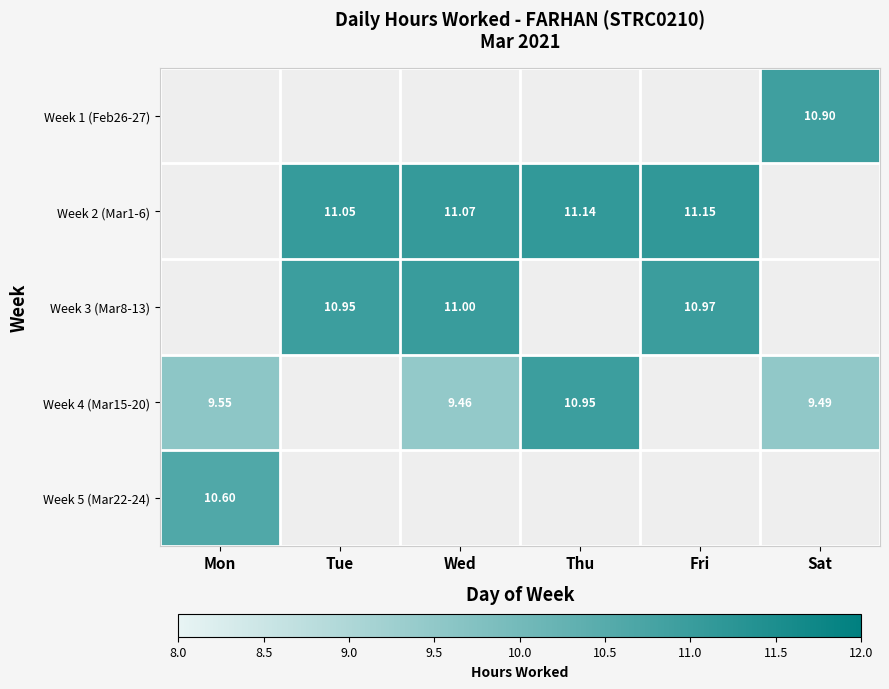

Is it true that Week 3 (Mar8-13) equals 10.9 at Tue?

True